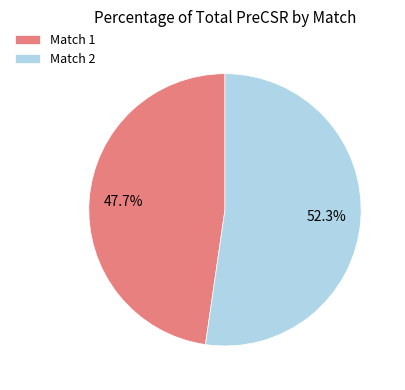

Between Match 2 and Match 1, which is larger?

Match 2